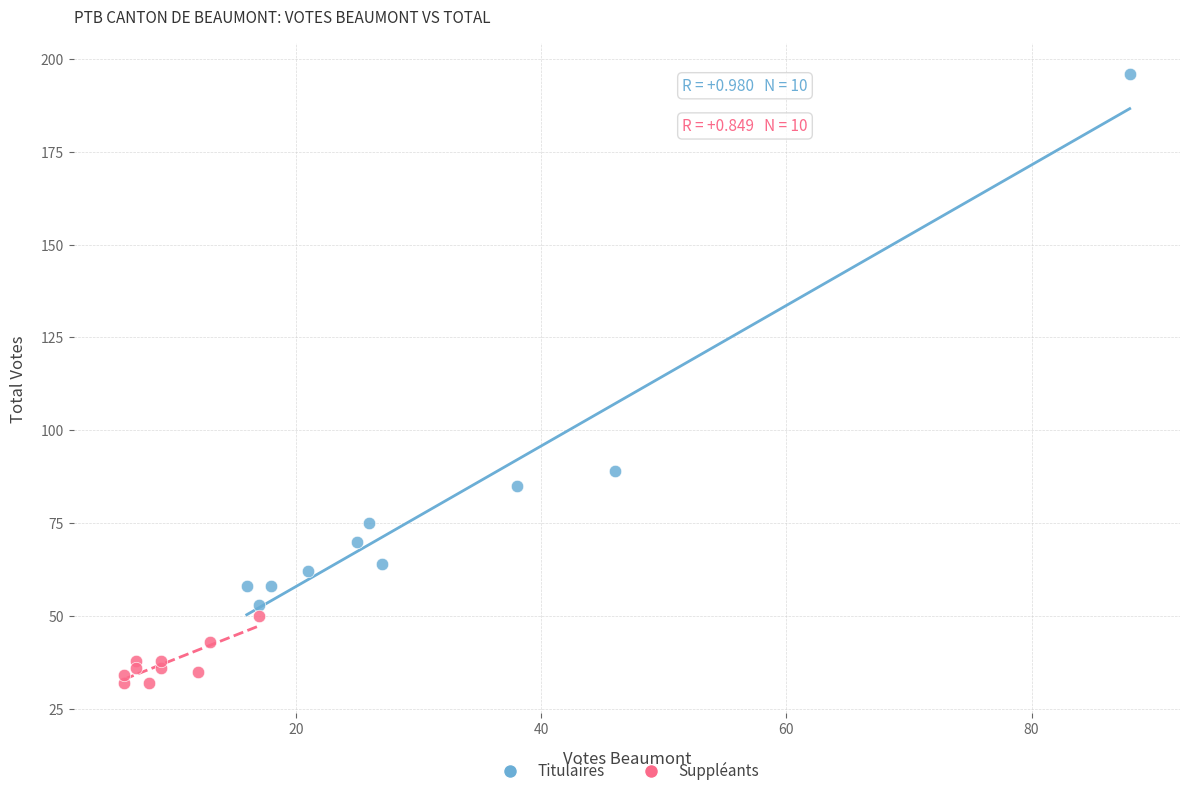

Which series reaches the maximum Y coordinate?

Titulaires